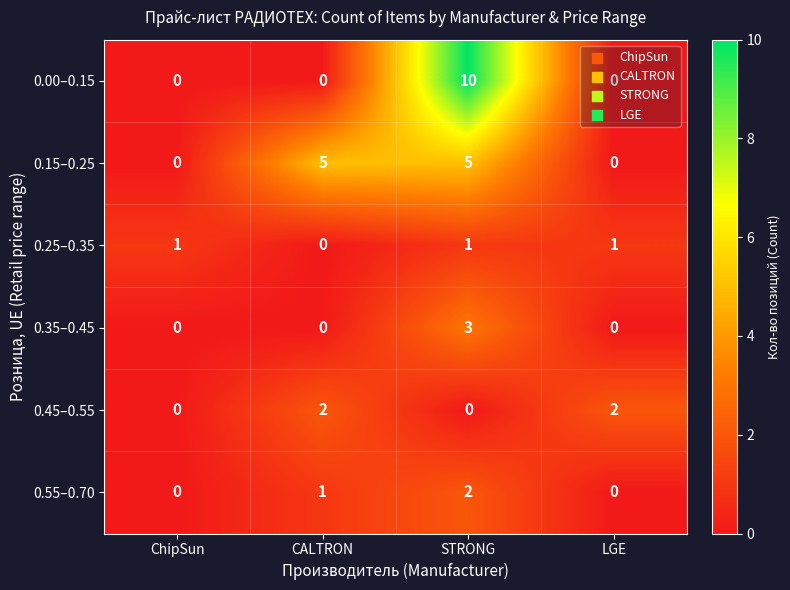

How many series are shown in this chart?

6